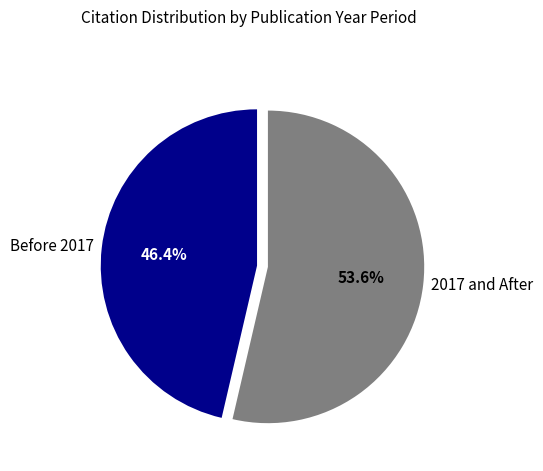

What is the smallest slice in the pie chart?

Before 2017